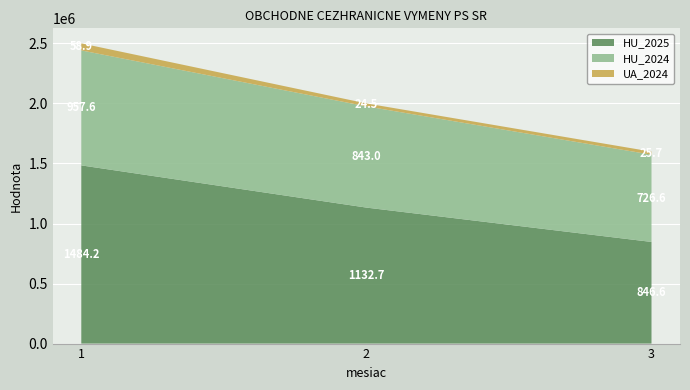

Reading left to right, list all the values displayed in this chart.

HU_2025: 1=1484230.2	2=1132730.6	3=846624.4
HU_2024: 1=957568.3	2=843044.6	3=726560.1
UA_2024: 1=58891.0	2=24538.0	3=25710.0